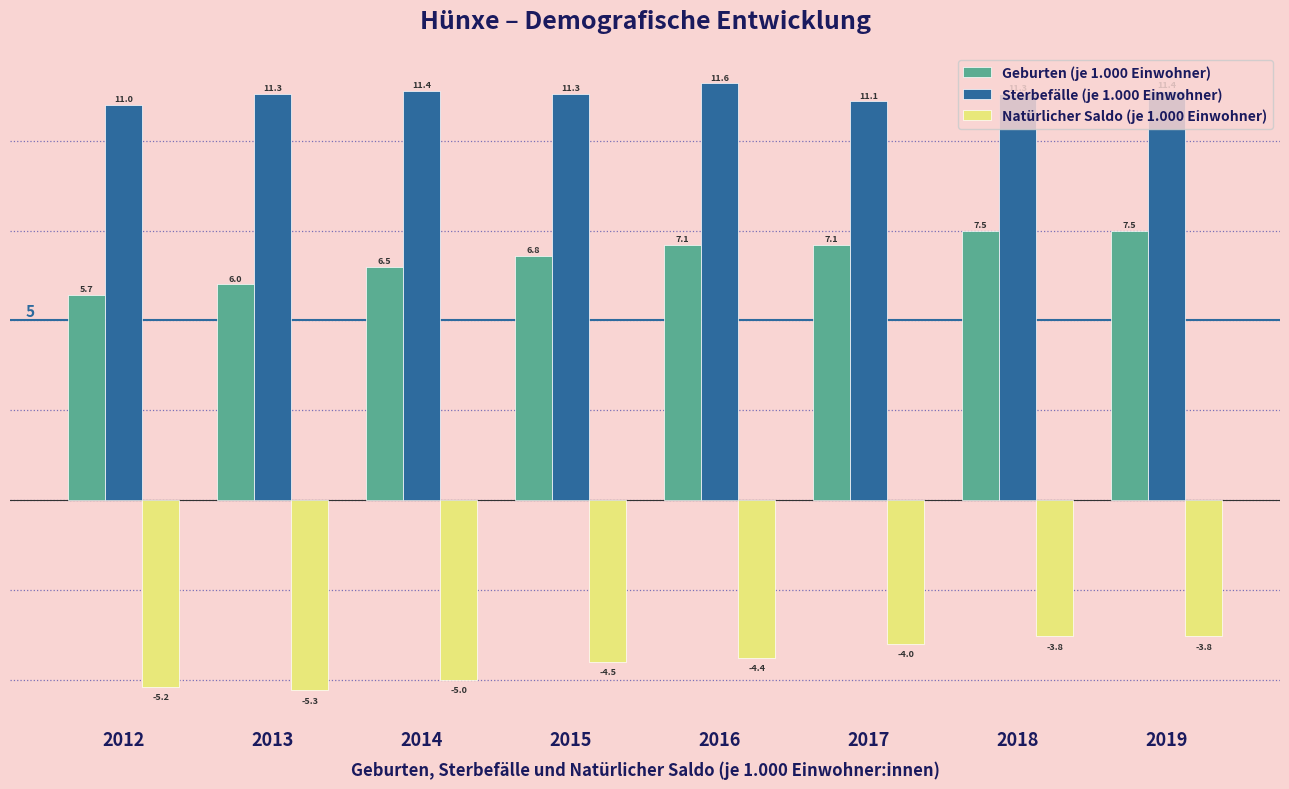

What is the value of the Geburten (je 1.000 Einwohner) bar at the 7th from the left?

7.5